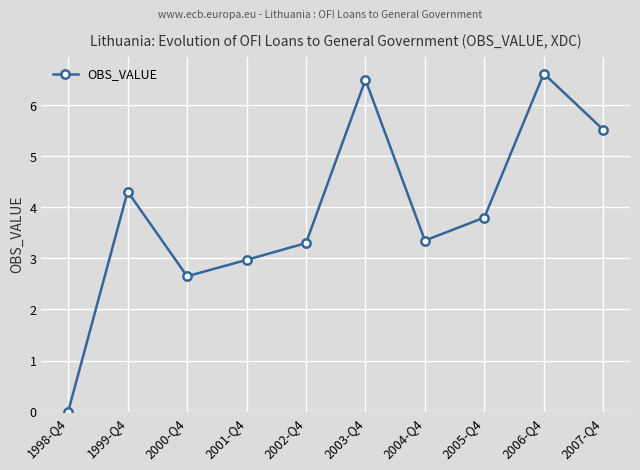

What is the label of the 2nd point from the left?

1999-Q4